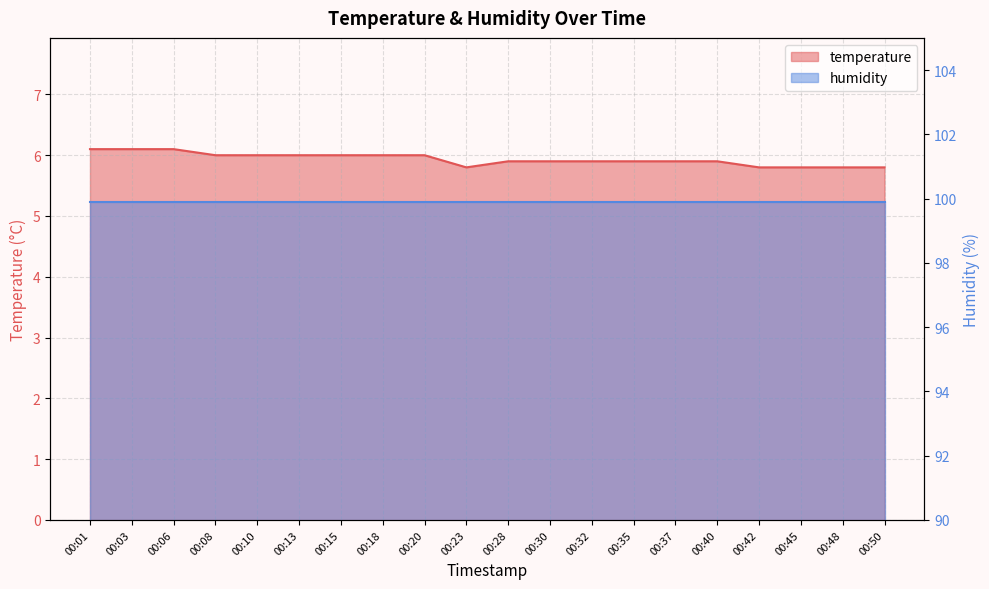

What is the change in value from 00:01 to 00:37?

-0.2